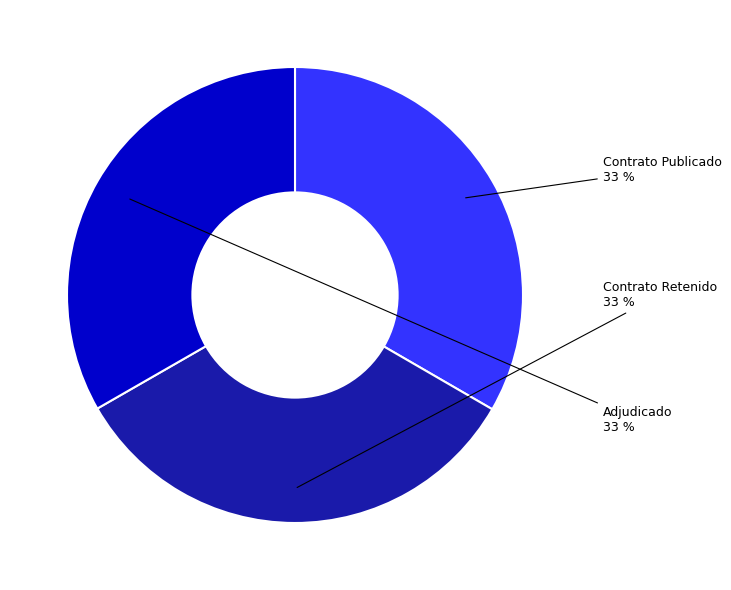

Is there any slice that represents more than half of the pie?

No